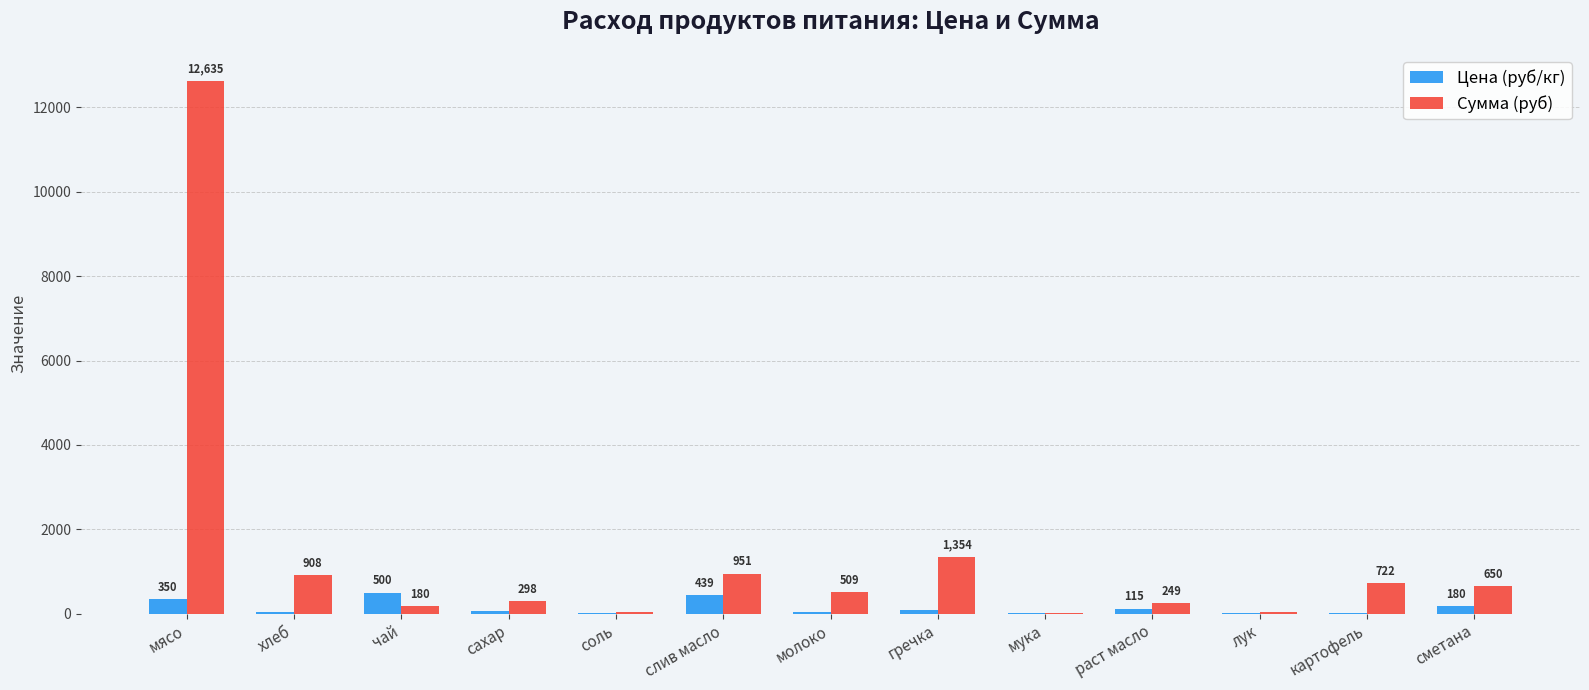

What is the sum of the Сумма (руб) values at соль and сметана?

693.1